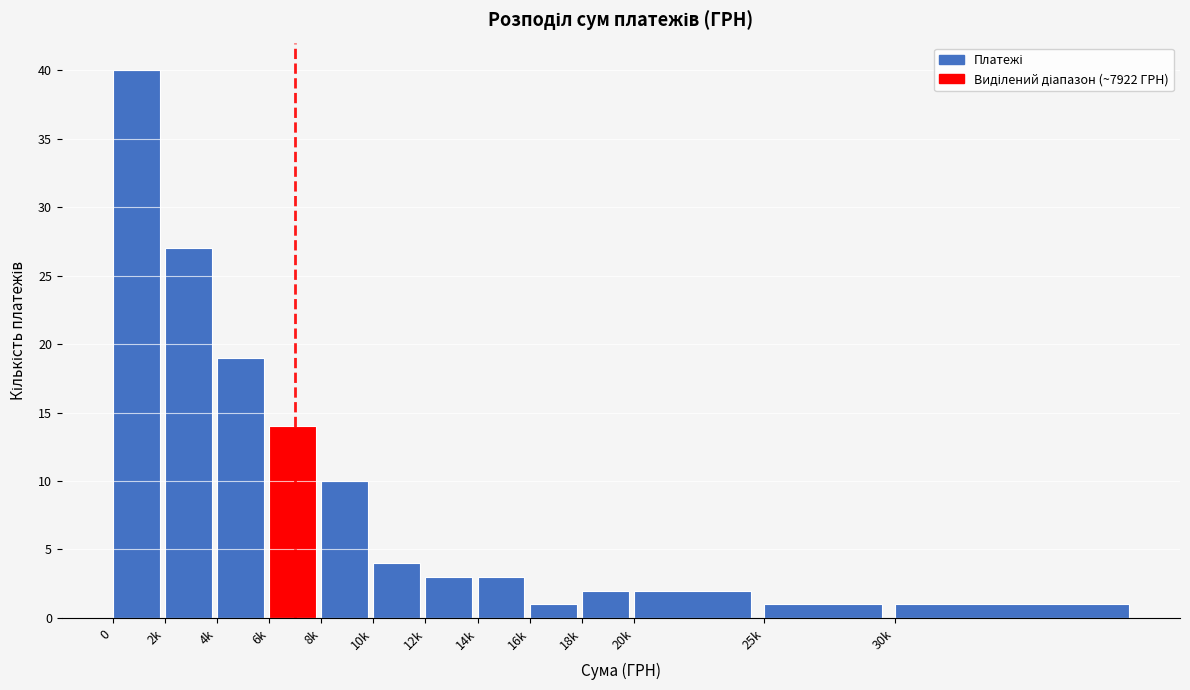

Reading left to right, what are all the values shown in this chart?

0=40	2k=27	4k=19	6k=14	8k=10	10k=4	12k=3	14k=3	16k=1	18k=2	20k=2	25k=1	30k=1